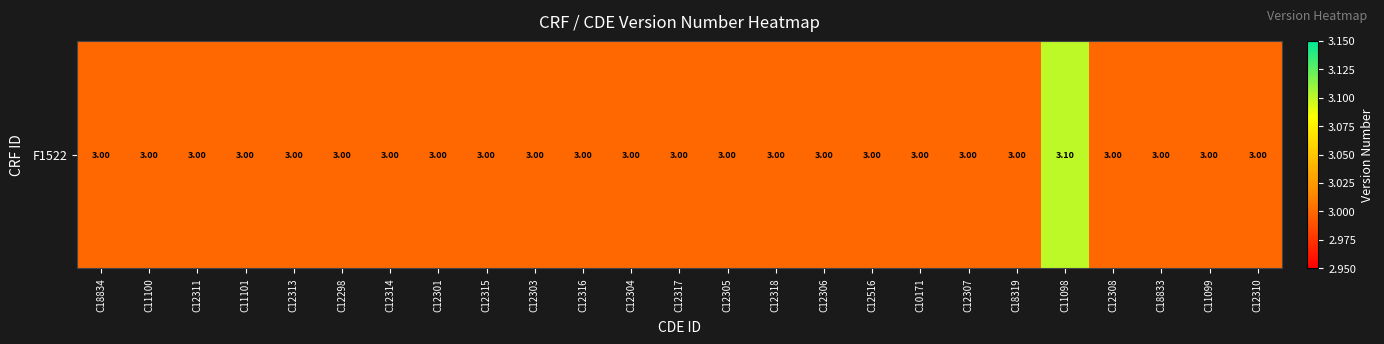

List the labels in order of value, largest first.

C11098, C18834, C11100, C12311, C11101, C12313, C12298, C12314, C12301, C12315, C12303, C12316, C12304, C12317, C12305, C12318, C12306, C12516, C10171, C12307, C18319, C12308, C18833, C11099, C12310